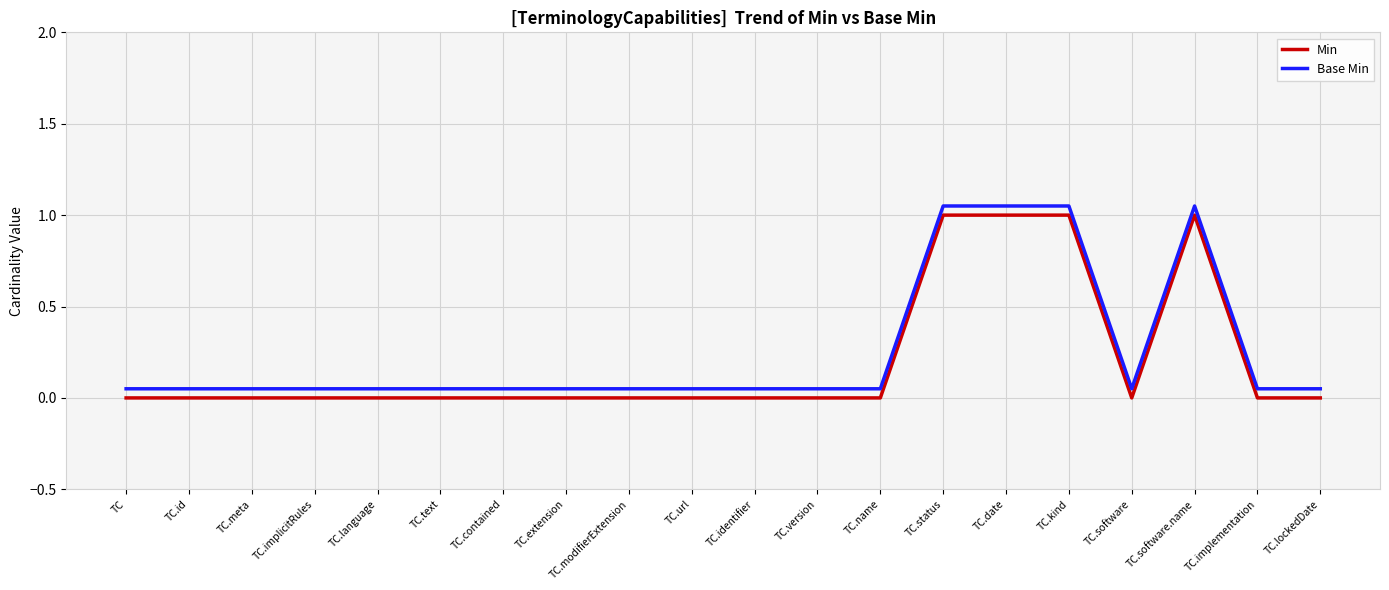

What is the highest value of the Base Min series?

1.1